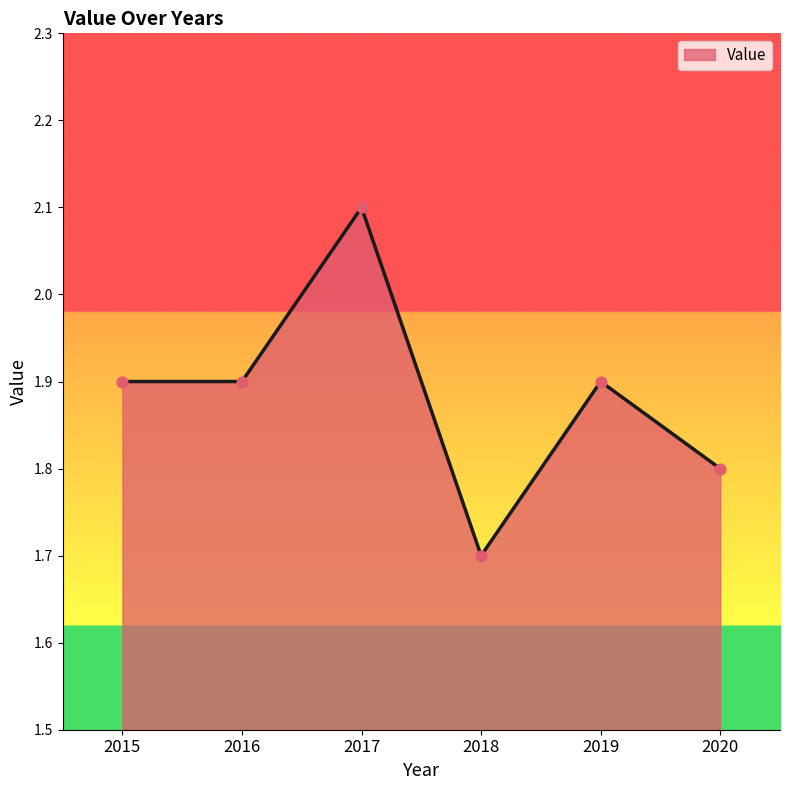

Between 2016 and 2017, which is larger?

2017